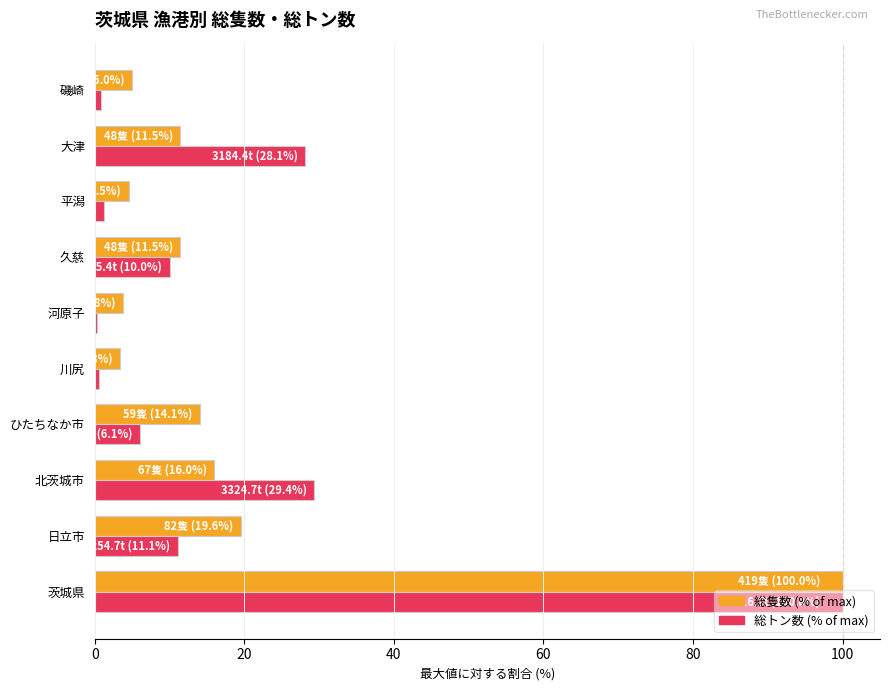

True or false: 総隻数 (% of max) has a value of 5.0 at 磯崎.

True